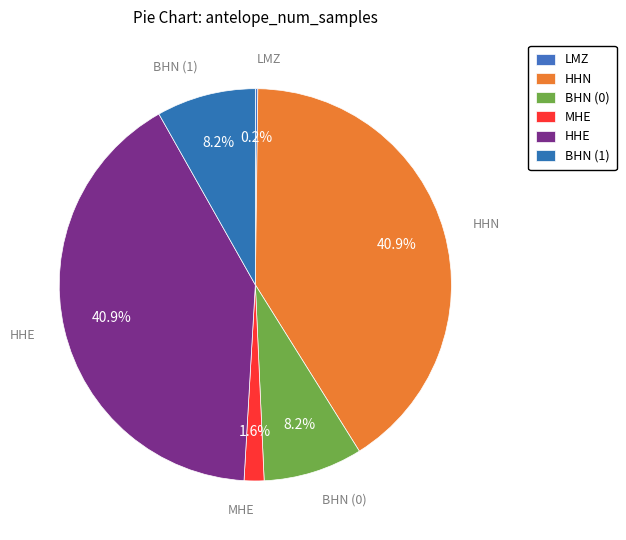

Combined, what portion of the pie is HHE and BHN (1)?

49.1%